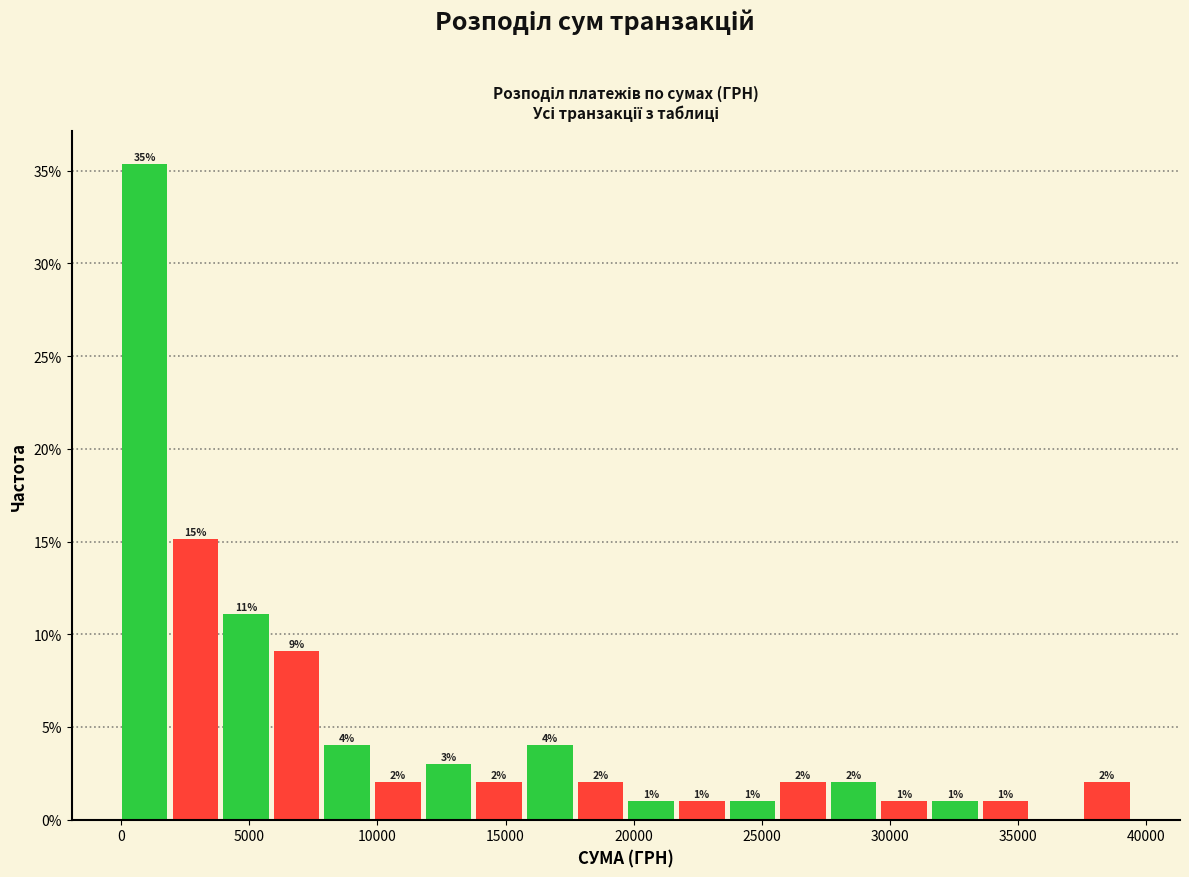

Around what value on the x-axis is the tallest bar? Give the approximate position of its centre, as read against the axis.

1000